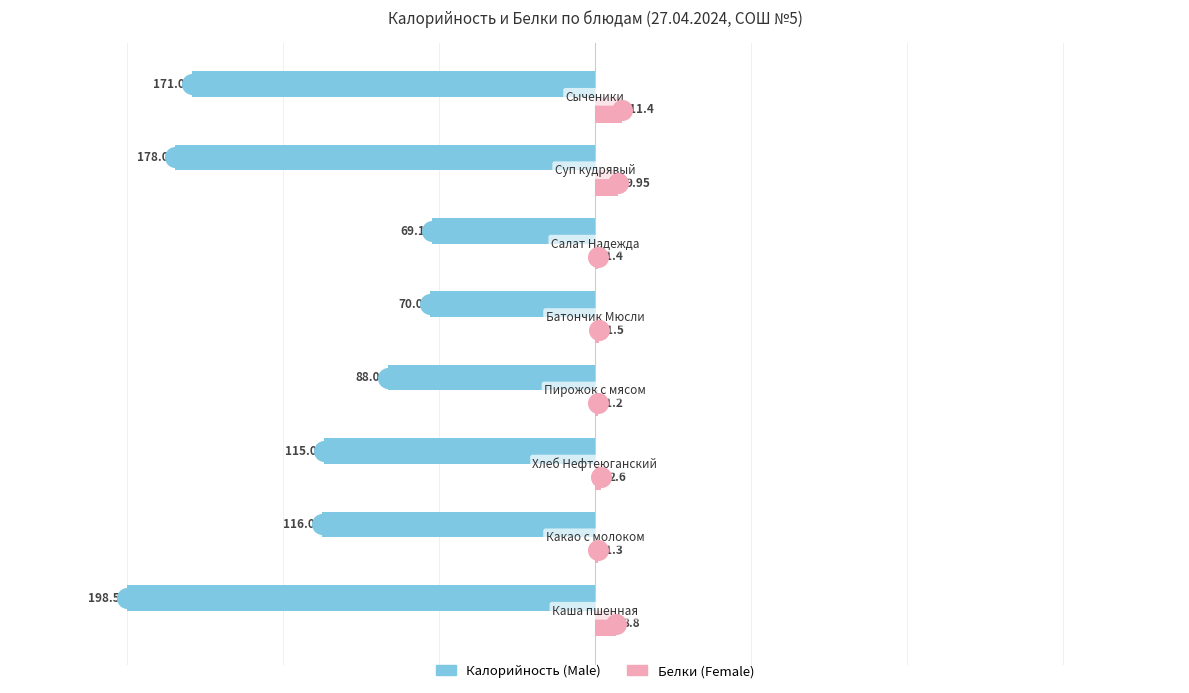

At how many categories does at least one series exceed -123?

8